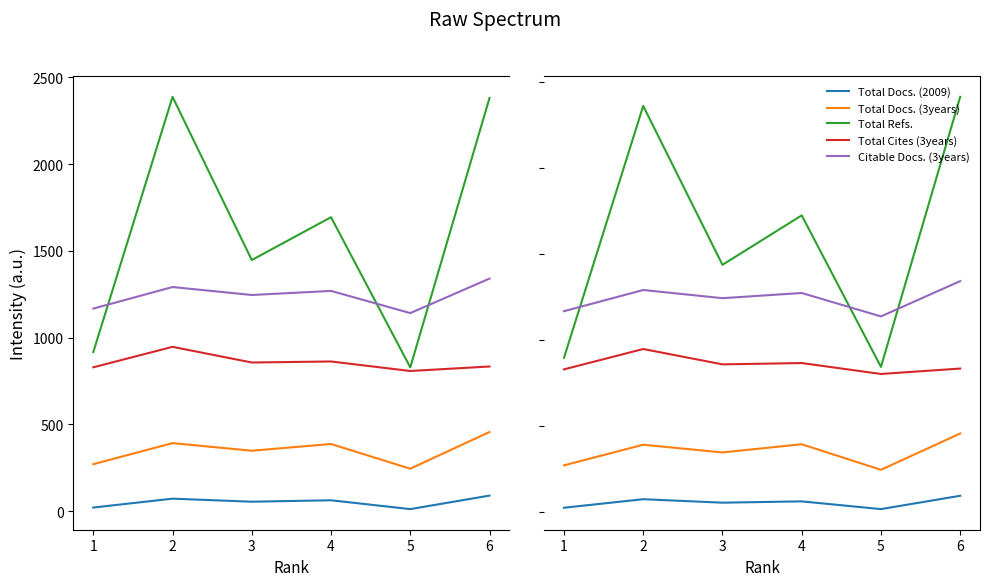

Where is the first local minimum for Total Refs.?

3